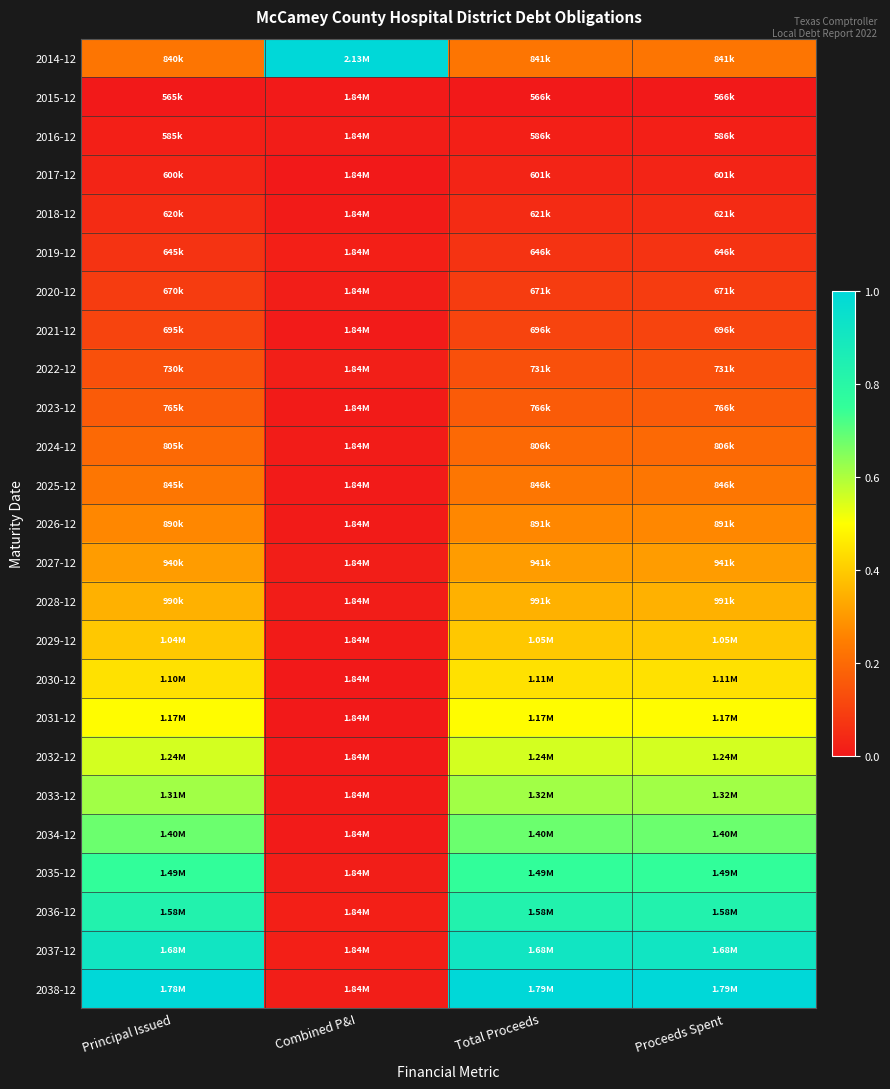

Rank the series by their maximum value, from highest to lowest.

2014-12, 2038-12, 2037-12, 2036-12, 2035-12, 2034-12, 2033-12, 2032-12, 2031-12, 2030-12, 2029-12, 2028-12, 2027-12, 2026-12, 2025-12, 2024-12, 2023-12, 2022-12, 2021-12, 2020-12, 2019-12, 2018-12, 2017-12, 2016-12, 2015-12